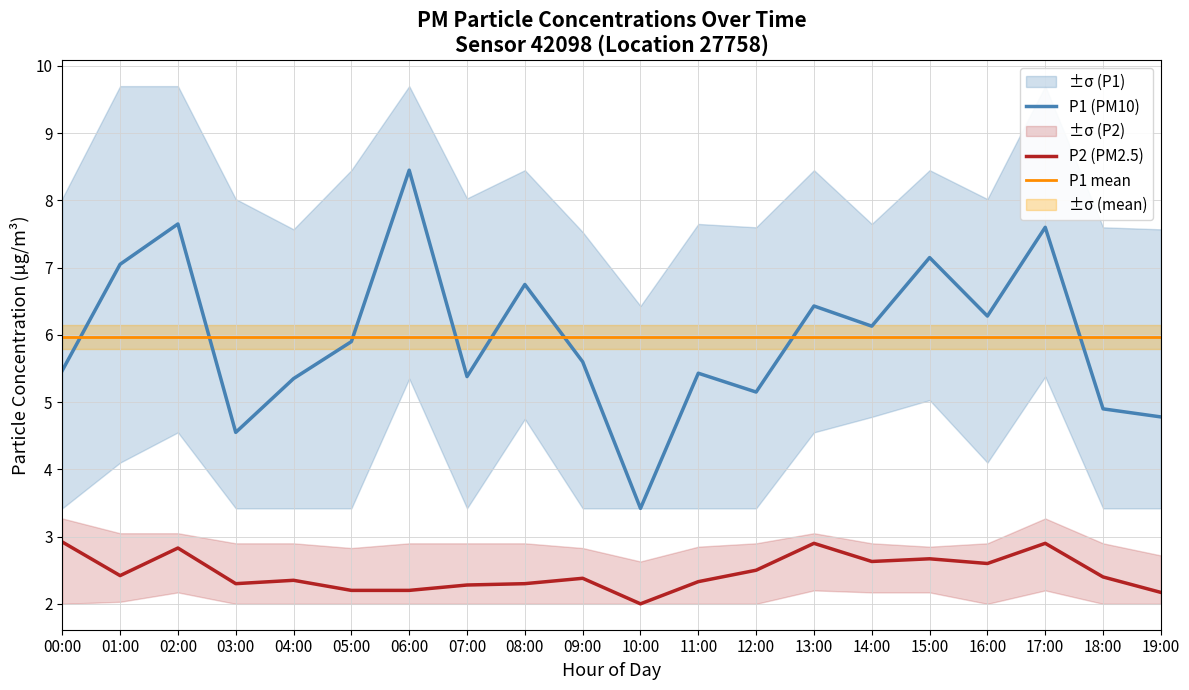

What value does the P2_lower series have at 15:00?

2.2